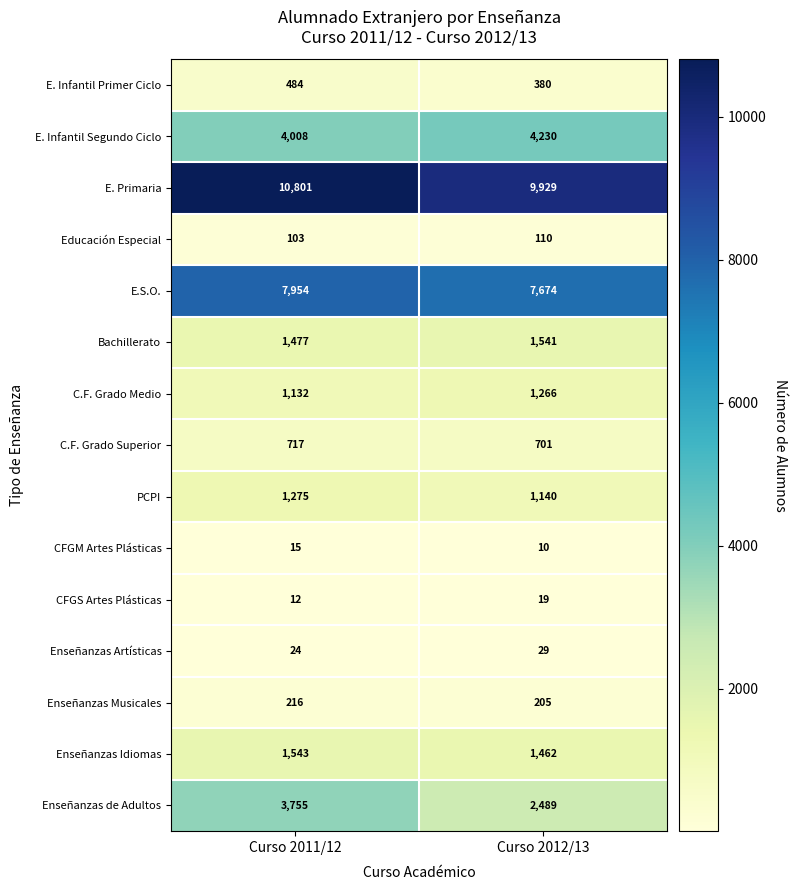

Which series has the largest range (max minus min)?

Enseñanzas de Adultos